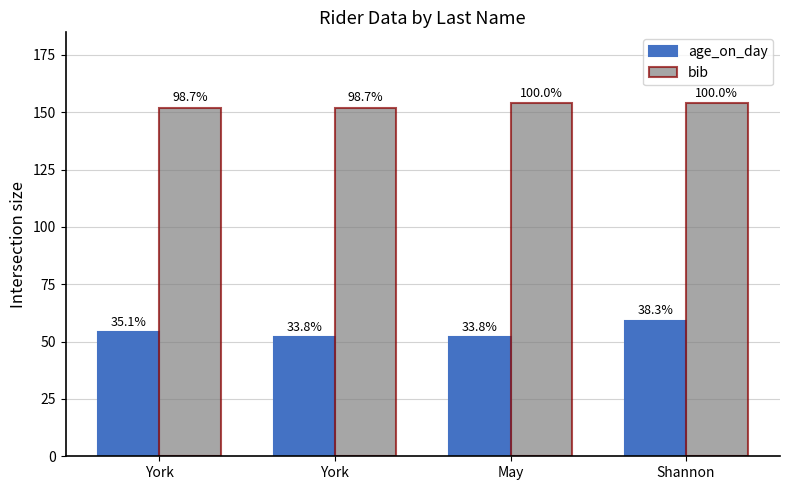

Which has a higher value, York or Shannon?

Shannon